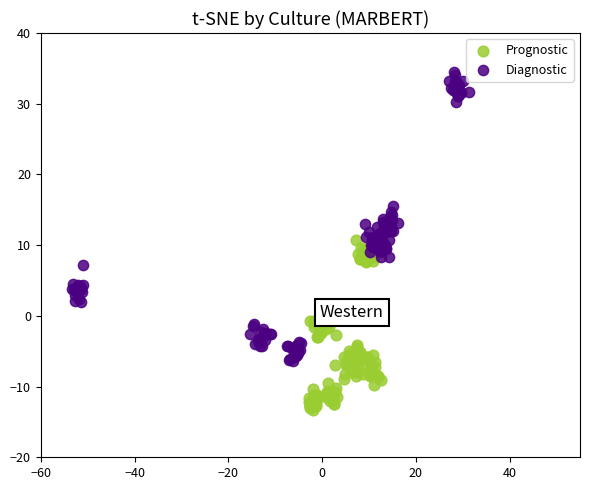

Which series contains the highest Y value?

Diagnostic